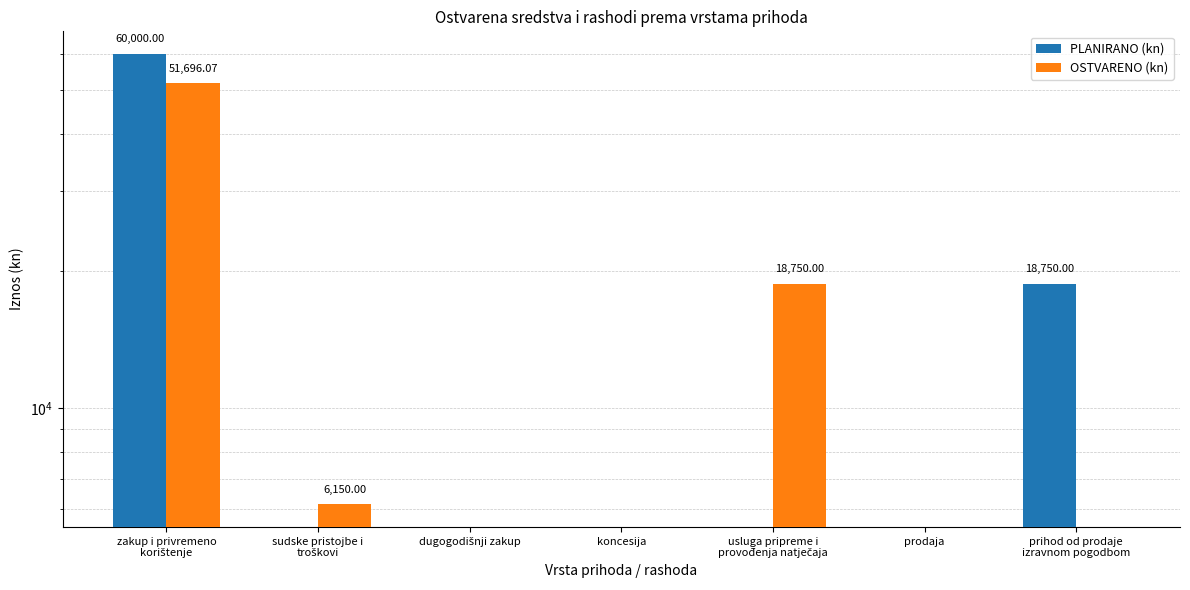

What is the difference between the OSTVARENO (kn) values at usluga pripreme i
provođenja natječaja and koncesija?

18750.0